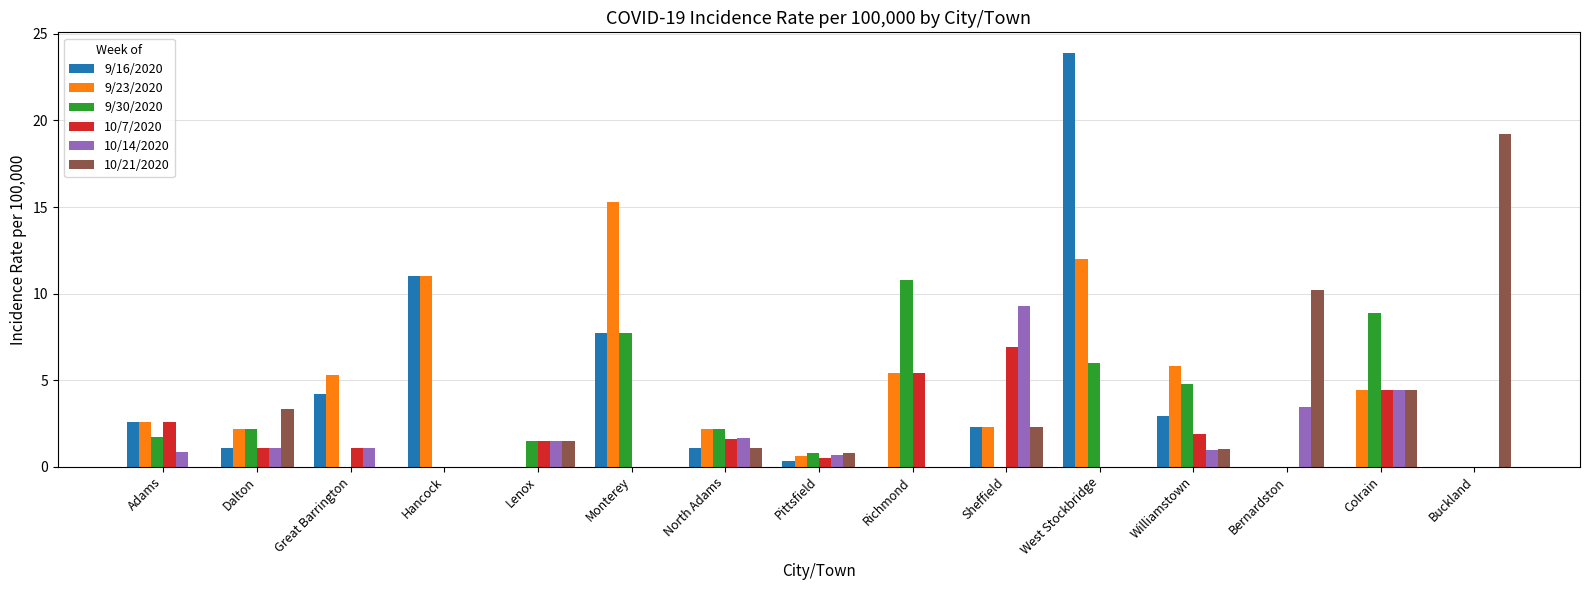

What is the total value across all series at Richmond?

21.6